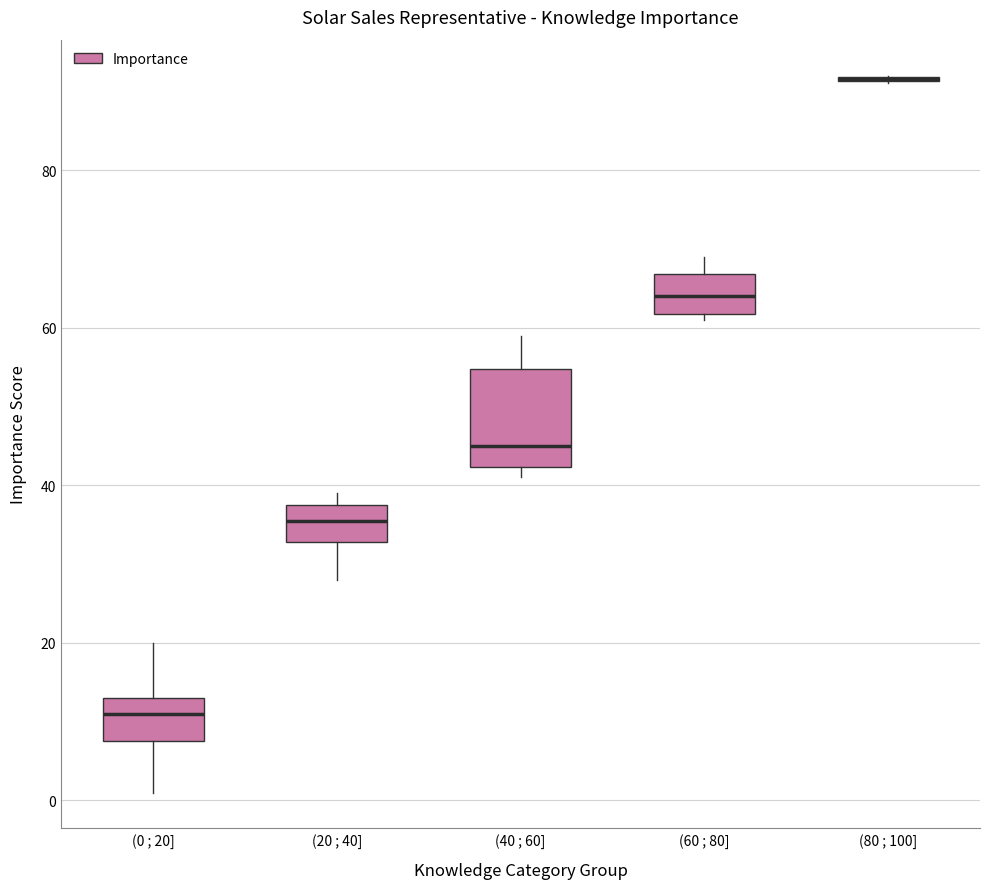

Reading left to right, transcribe this box plot: for each box, give where its median line is, the range the box spans, and where its two whiskers end, as read against the y-axis. The values are not printed on the chart, so give them approximately, as read against the axis.

(0 ; 20]: median 12, box 8 to 14, whiskers 2 to 20
(20 ; 40]: median 36, box 32 to 38, whiskers 28 to 40
(40 ; 60]: median 46, box 42 to 54, whiskers 42 (just below the box's lower edge) to 60
(60 ; 80]: median 64, box 62 to 66, whiskers 62 (just below the box's lower edge) to 70
(80 ; 100]: box collapsed to a line at 92, whiskers 92 to 92